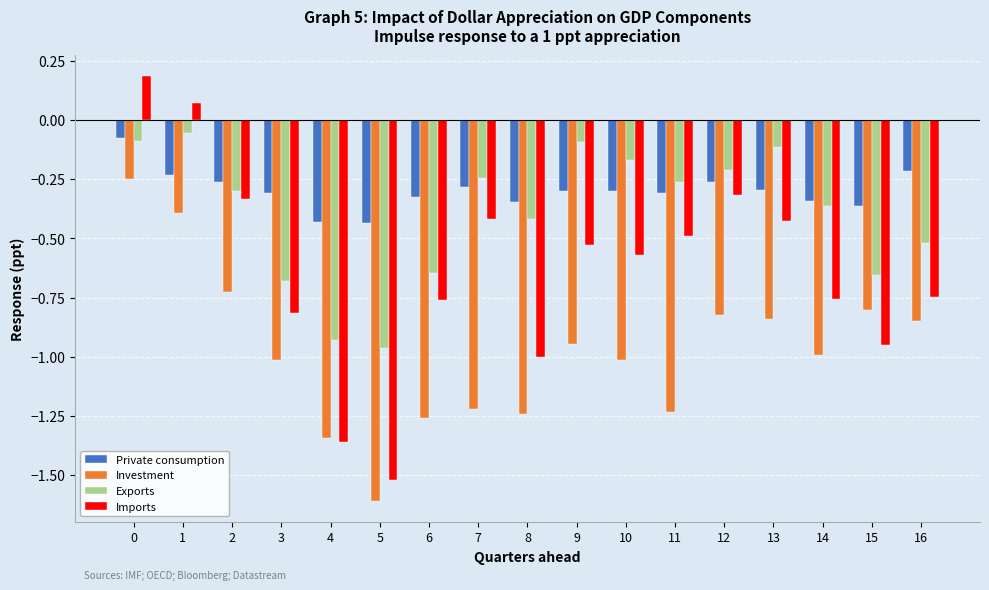

At 16, list the series in order from largest to smallest.

Private consumption, Exports, Imports, Investment